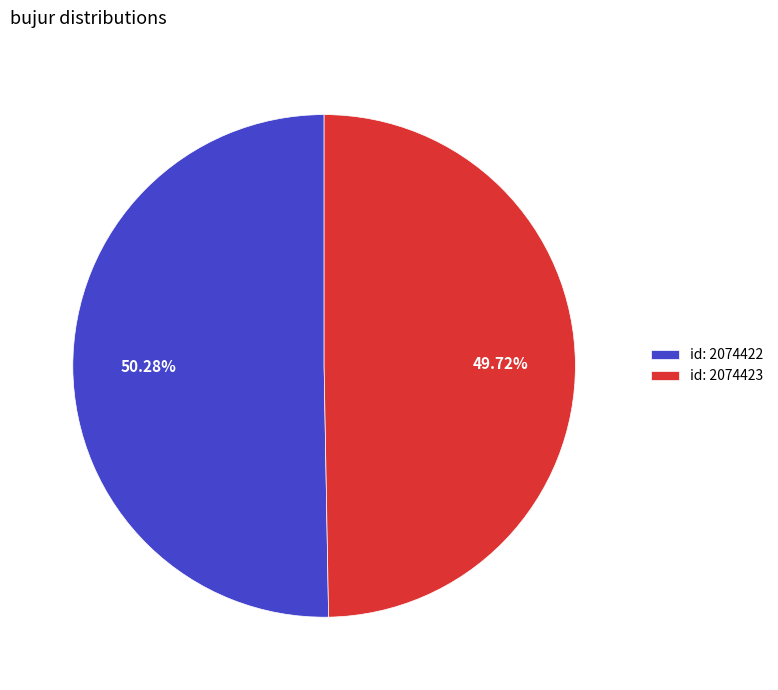

Which category accounts for the majority?

id: 2074422